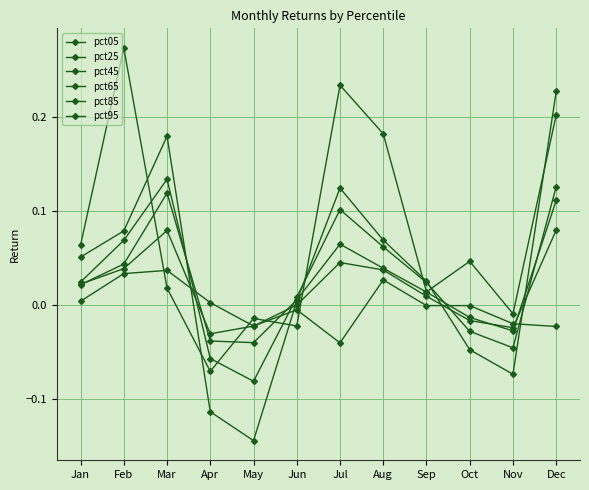

How many values in pct45 are below zero?

4